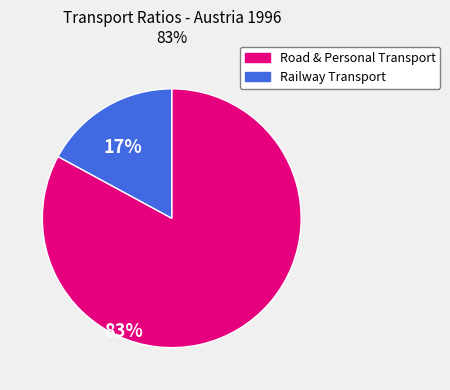

How many segments does this pie chart have?

2